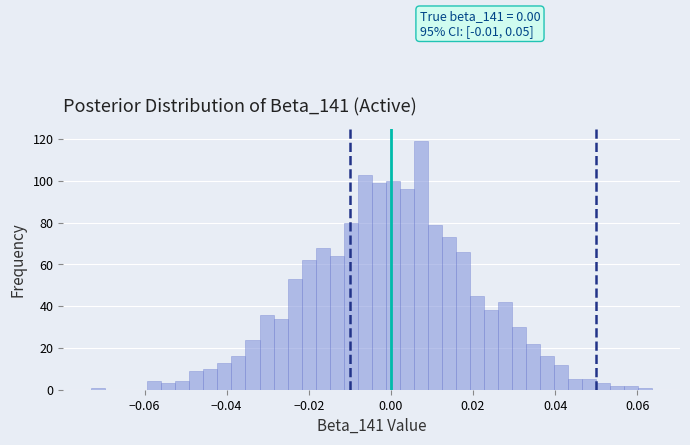

Read against the x-axis, roughly where is the centre of the tallest bar?

0.008